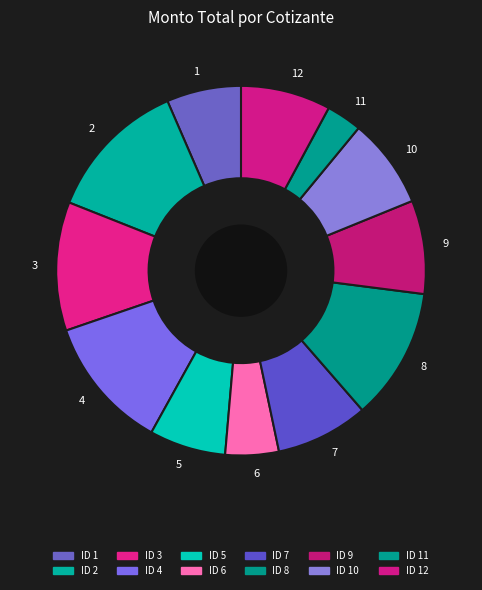

Does any single category account for the majority?

No